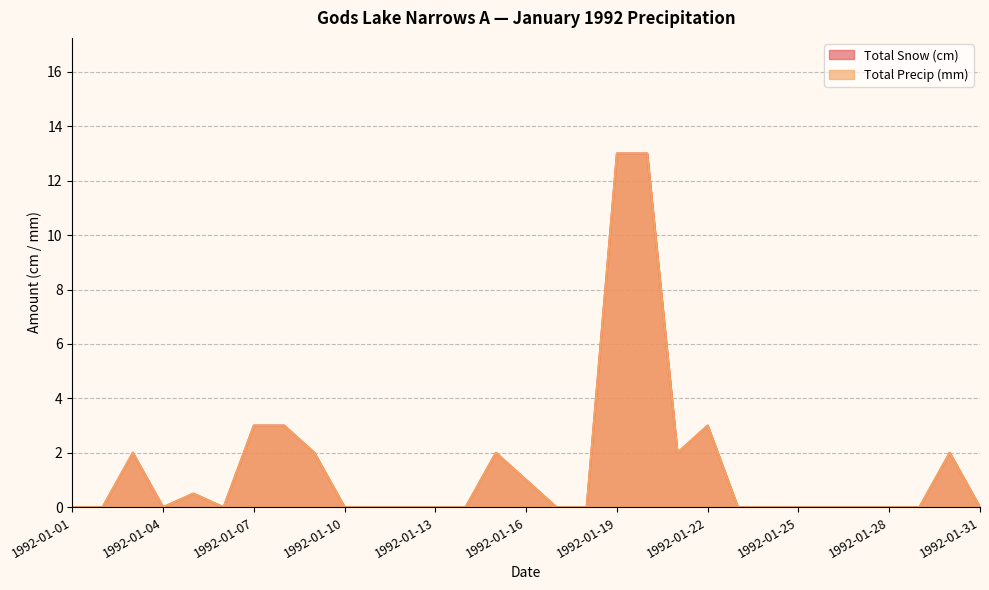

How many values in Total Precip (mm) are above zero?

12